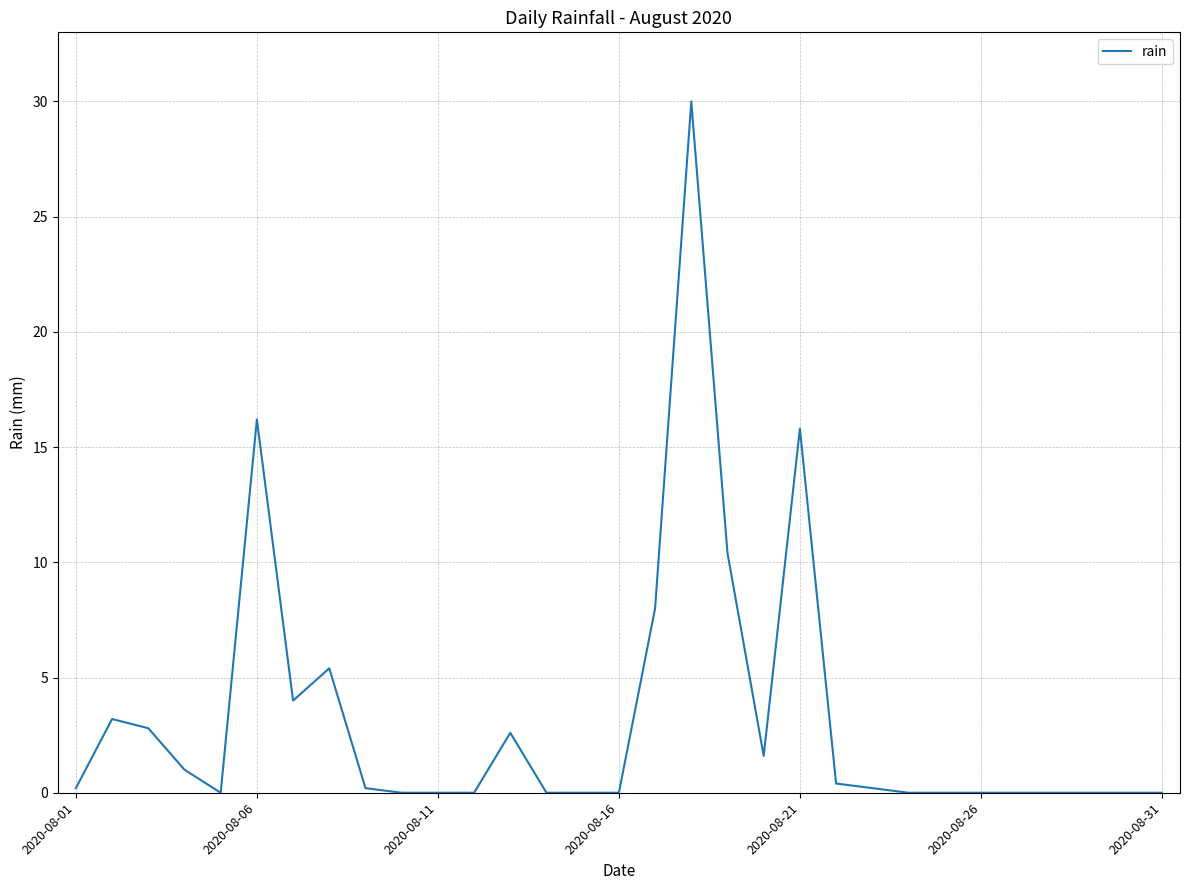

What is the difference between the maximum and minimum values?

30.0